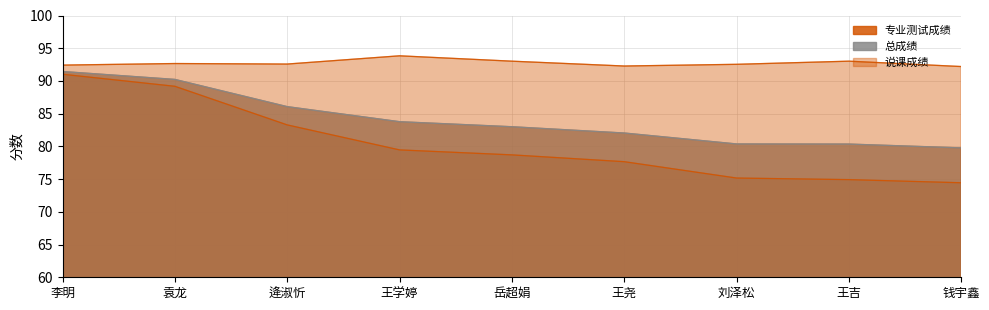

At 钱宇鑫, list the series in order from smallest to largest.

专业测试成绩, 总成绩, 说课成绩